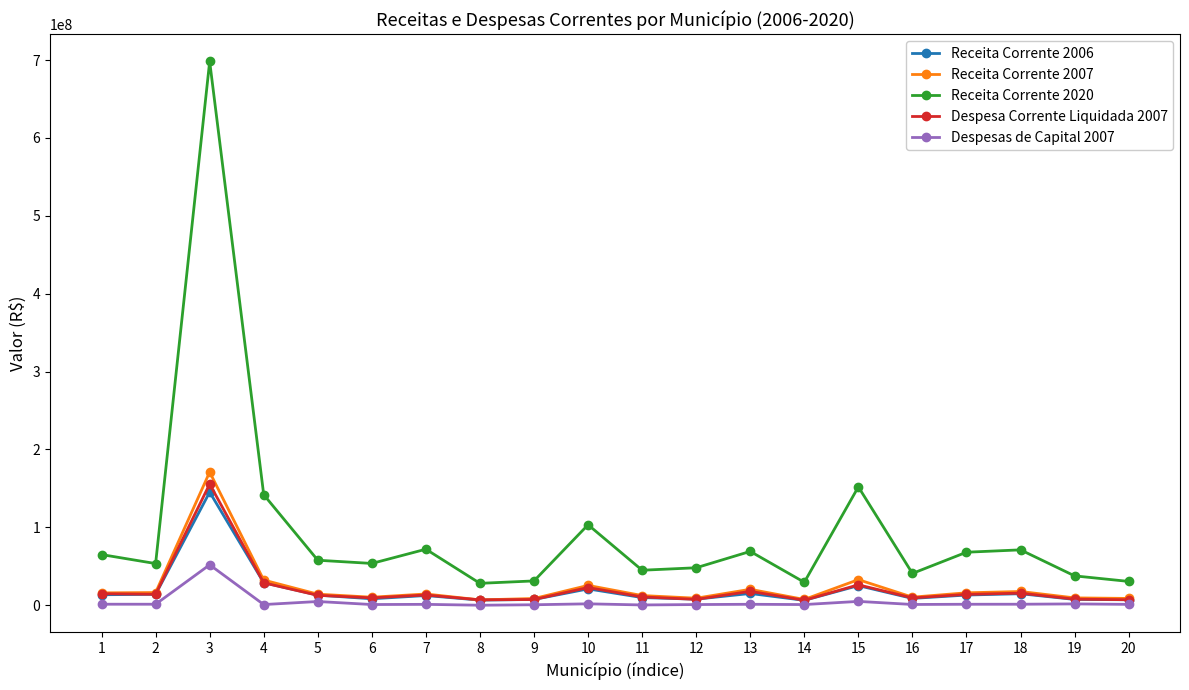

What is the greatest value displayed?

698175726.0